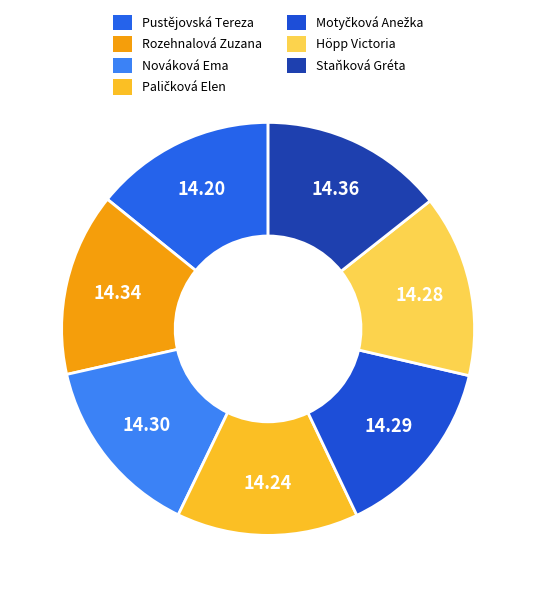

Is there any slice that represents more than half of the pie?

No